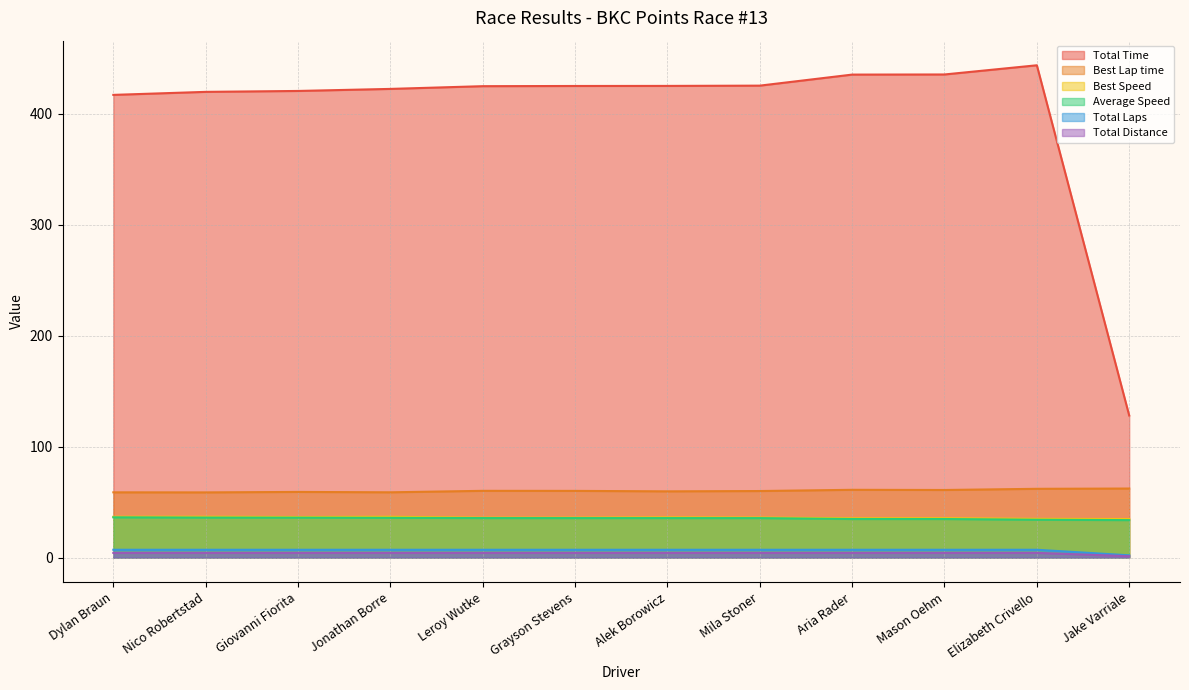

At which label does Total Distance first exceed 4?

Dylan Braun